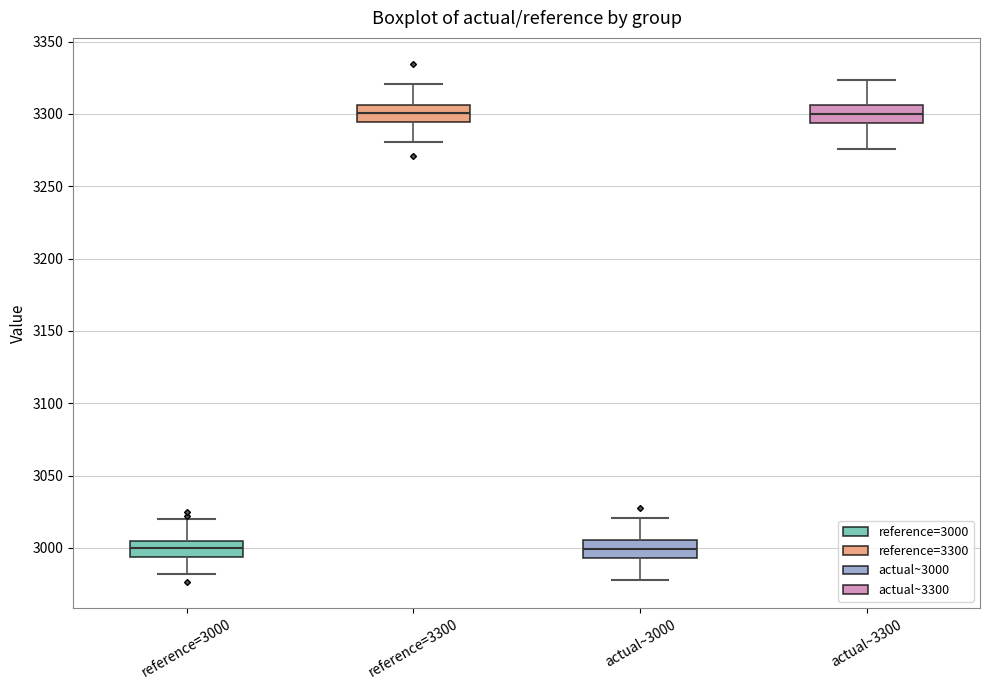

Reading left to right, read every box against the y-axis: the position of its median line, the range the box covers, and the ends of its whiskers. The values are not printed on the chart, so give them approximately, as read against the axis.

reference=3000: median 3000, box 2995 to 3005, whiskers 2980 to 3020
reference=3300: median 3300, box 3295 to 3305, whiskers 3280 to 3320
actual~3000: median 3000, box 2995 to 3005, whiskers 2980 to 3020
actual~3300: median 3300, box 3295 to 3305, whiskers 3275 to 3325